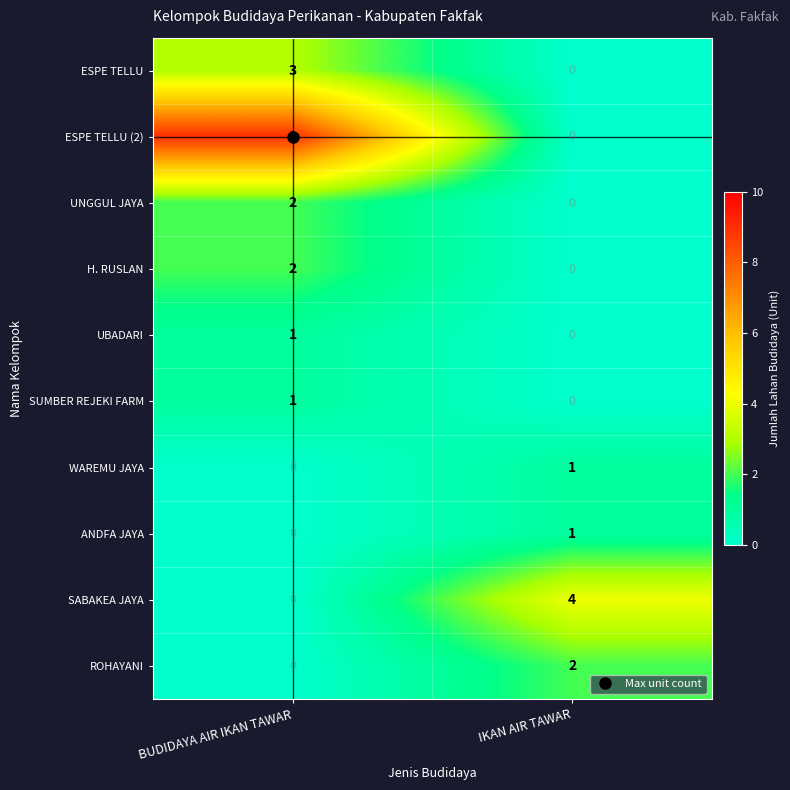

At which label does SABAKEA JAYA reach its peak?

IKAN AIR TAWAR